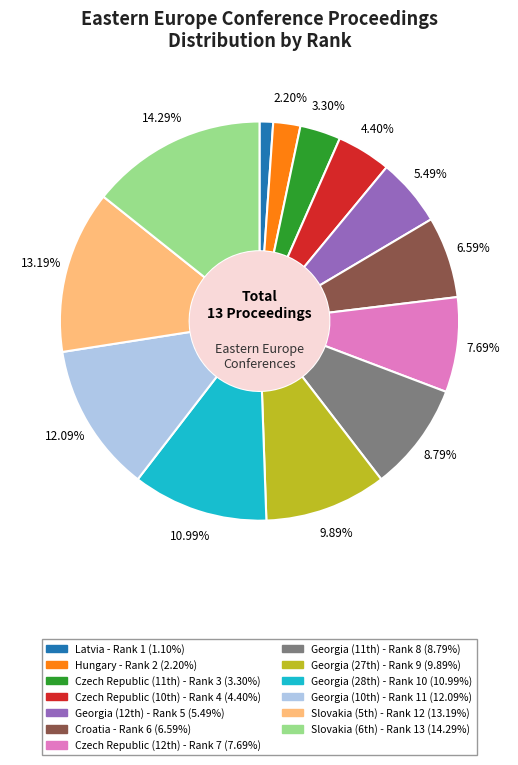

What is the largest slice in the pie chart?

Slovakia (6th)